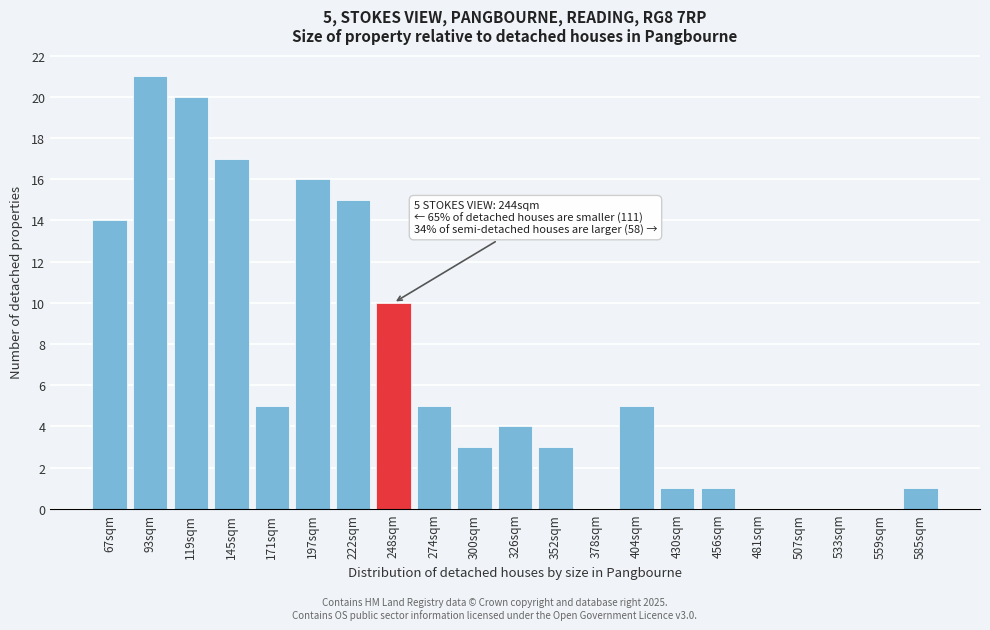

Reading left to right, list all the values displayed in this chart.

67sqm=14	93sqm=21	119sqm=20	145sqm=17	171sqm=5	197sqm=16	222sqm=15	248sqm=10	274sqm=5	300sqm=3	326sqm=4	352sqm=3	378sqm=0	404sqm=5	430sqm=1	456sqm=1	481sqm=0	507sqm=0	533sqm=0	559sqm=0	585sqm=1